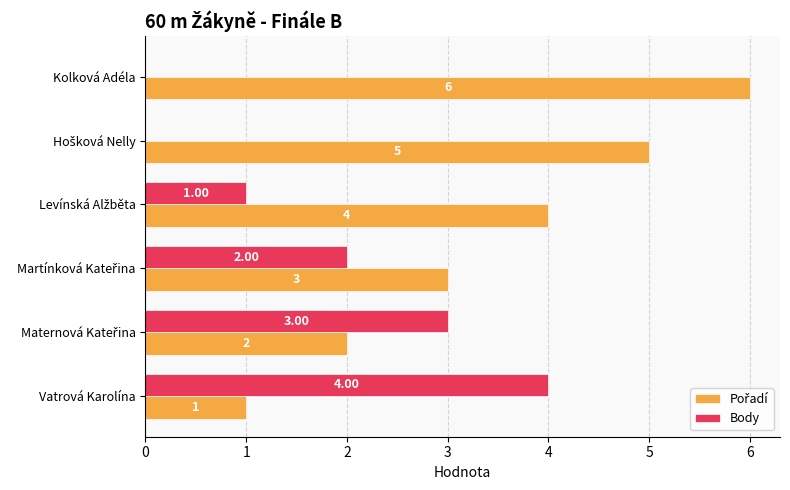

Which category has the highest value across all series?

Kolková Adéla